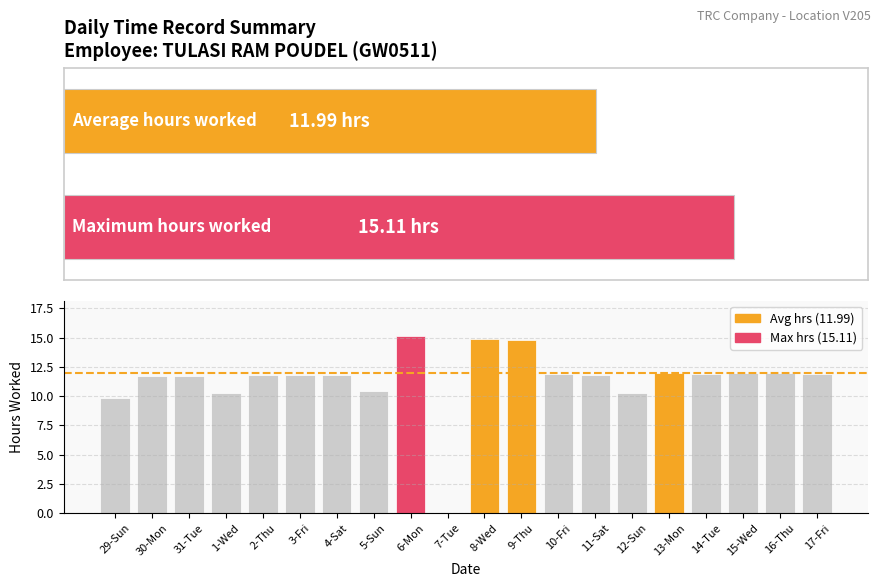

The value at 2-Thu is 11.8. True or false?

True